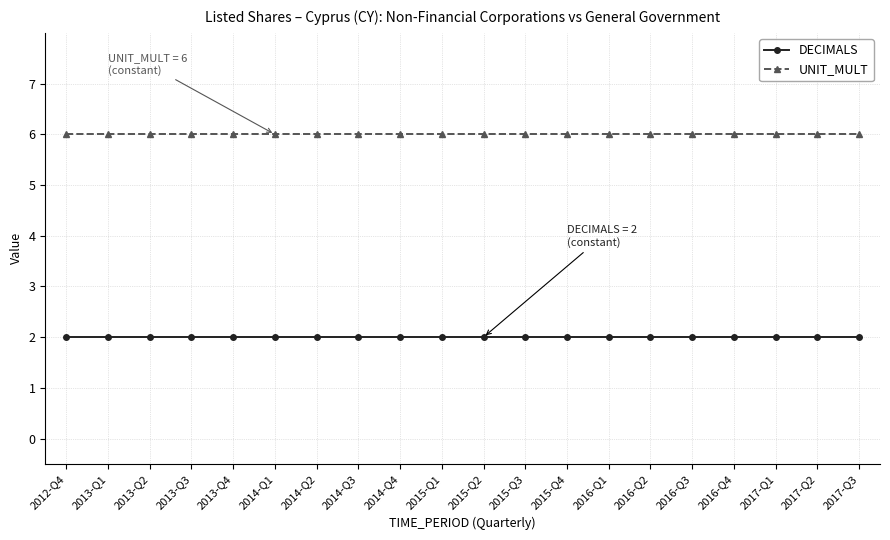

Reading right to left, what are all the values shown in this chart?

DECIMALS: 2	2	2	2	2	2	2	2	2	2	2	2	2	2	2	2	2	2	2	2
UNIT_MULT: 6	6	6	6	6	6	6	6	6	6	6	6	6	6	6	6	6	6	6	6